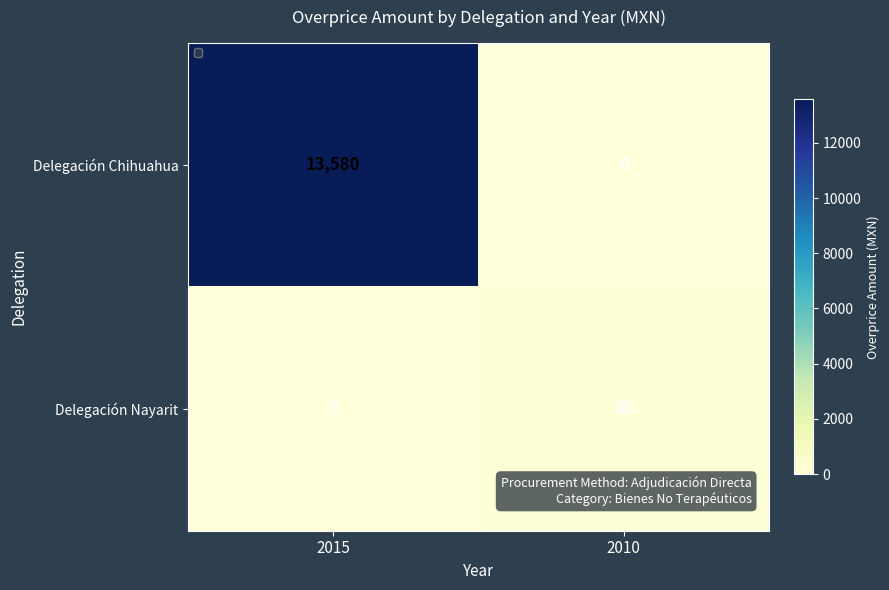

Rank the series at 2010 from lowest to highest value.

Delegación Chihuahua, Delegación Nayarit